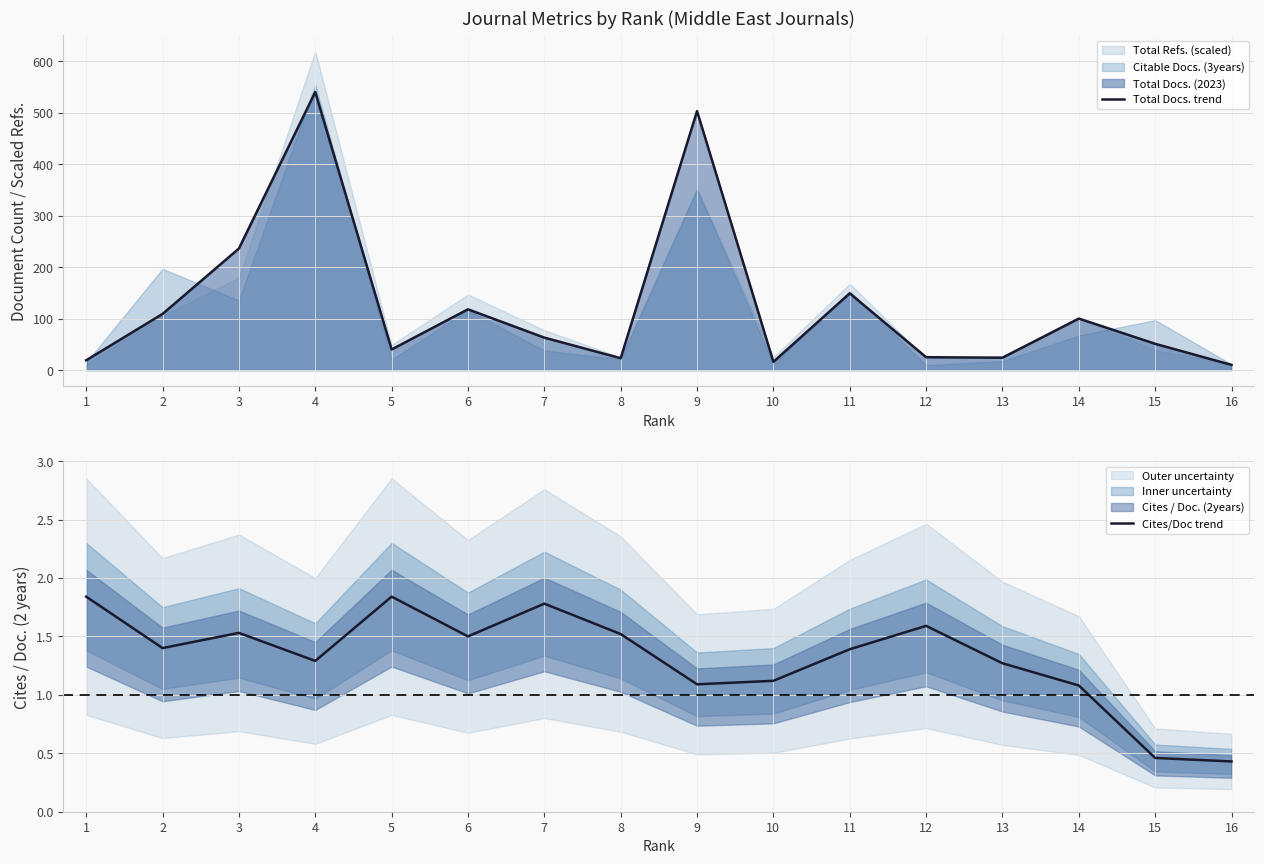

What is the difference between the Total Docs. trend values at 4 and 2?

431